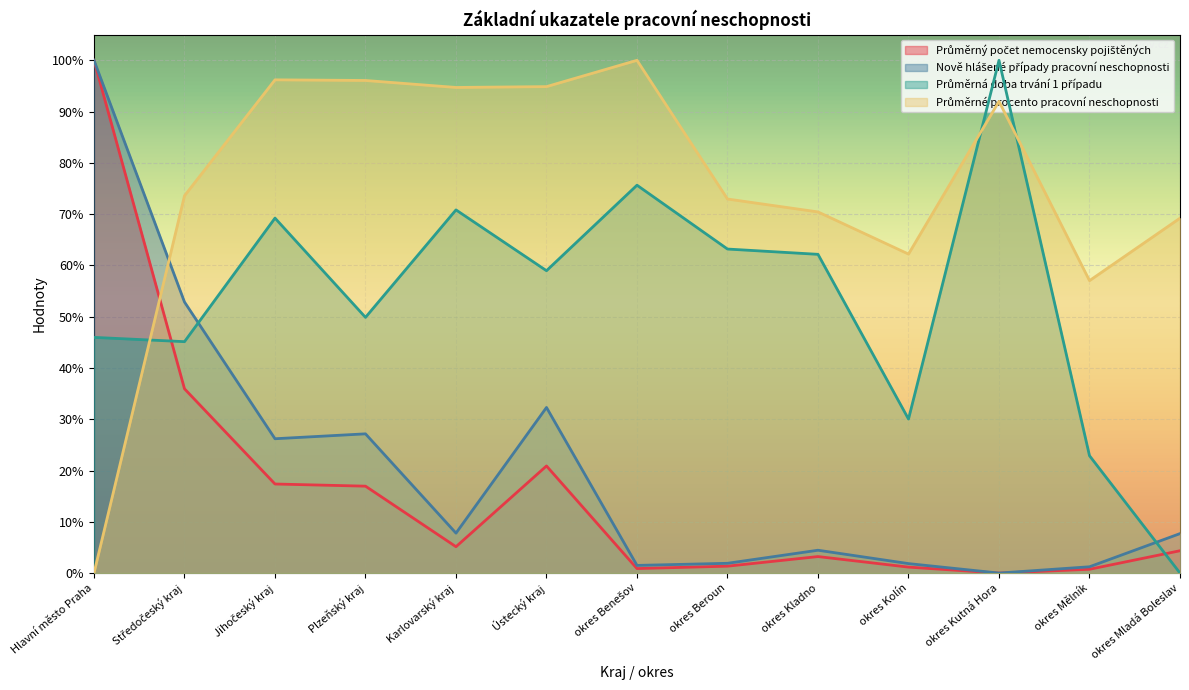

Which label corresponds to the smallest value in the chart?

okres Kutná Hora